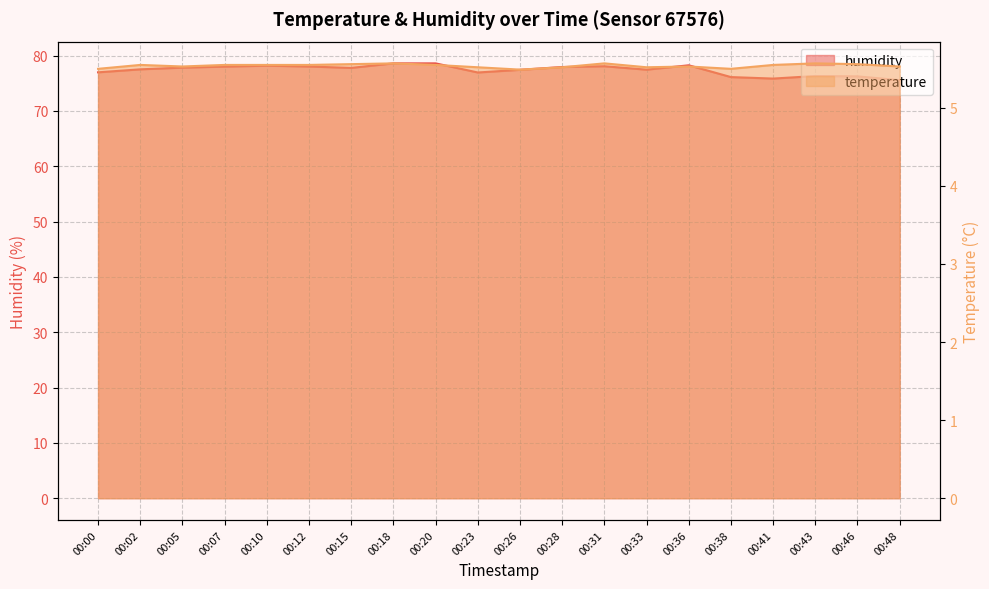

Reading right to left, transcribe all the data shown in this chart.

humidity: 75.5	76.2	76.3	75.8	76.1	78.2	77.5	78.1	77.9	77.4	76.9	78.6	78.6	77.8	78.0	78.2	78.0	77.8	77.5	77.0
temperature: 5.5	5.6	5.6	5.5	5.5	5.5	5.5	5.6	5.5	5.5	5.5	5.5	5.6	5.6	5.5	5.5	5.5	5.5	5.5	5.5